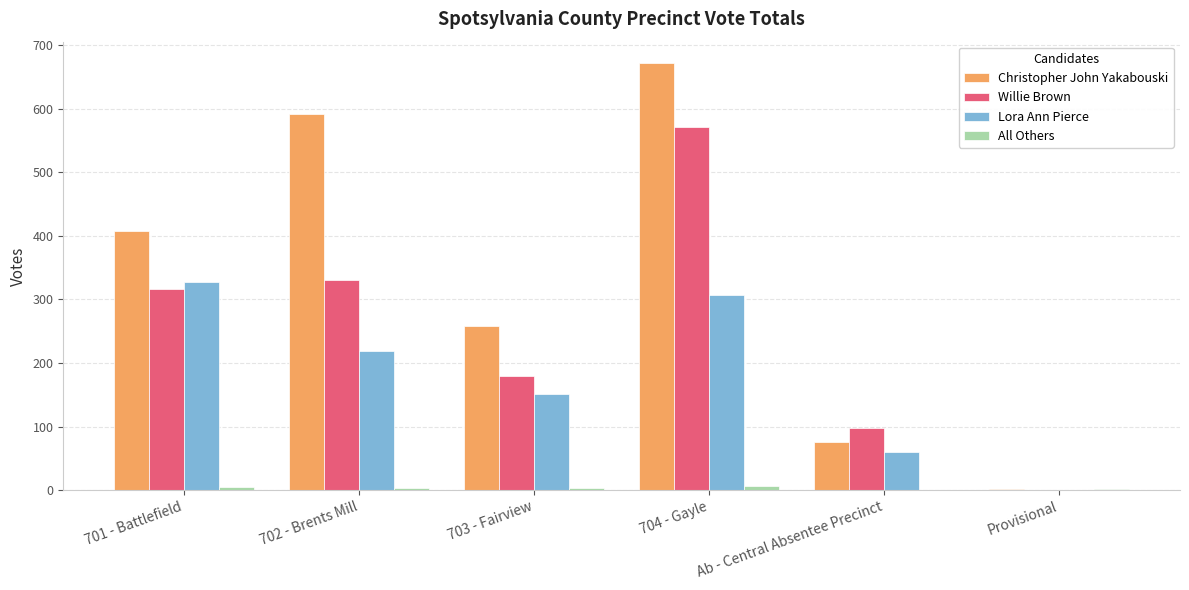

Which series has the widest spread of values?

Christopher John Yakabouski